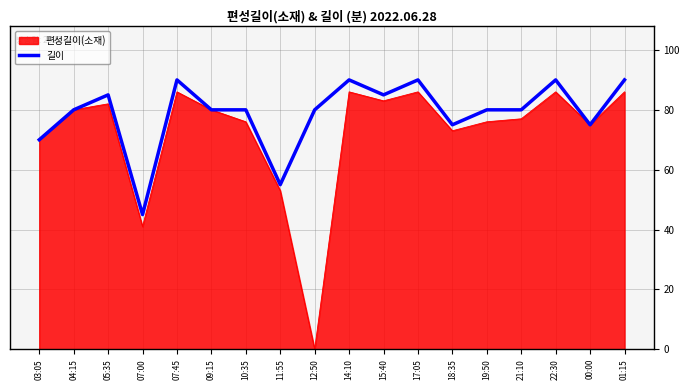

What is the approximate value of 편성길이(소재) at 03:05?

70